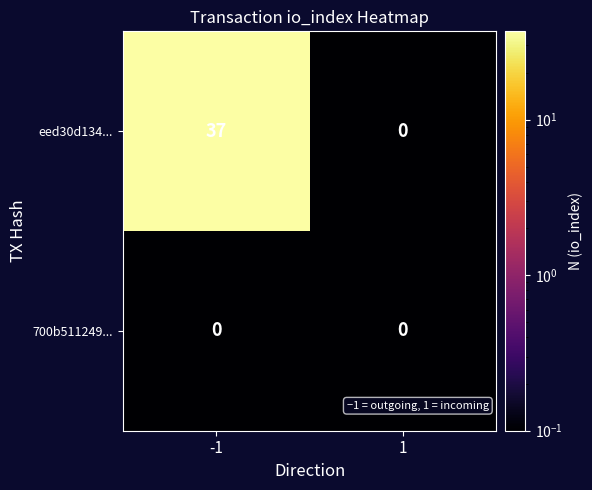

The eed30d134... series shows 16 at 1. True or false?

False